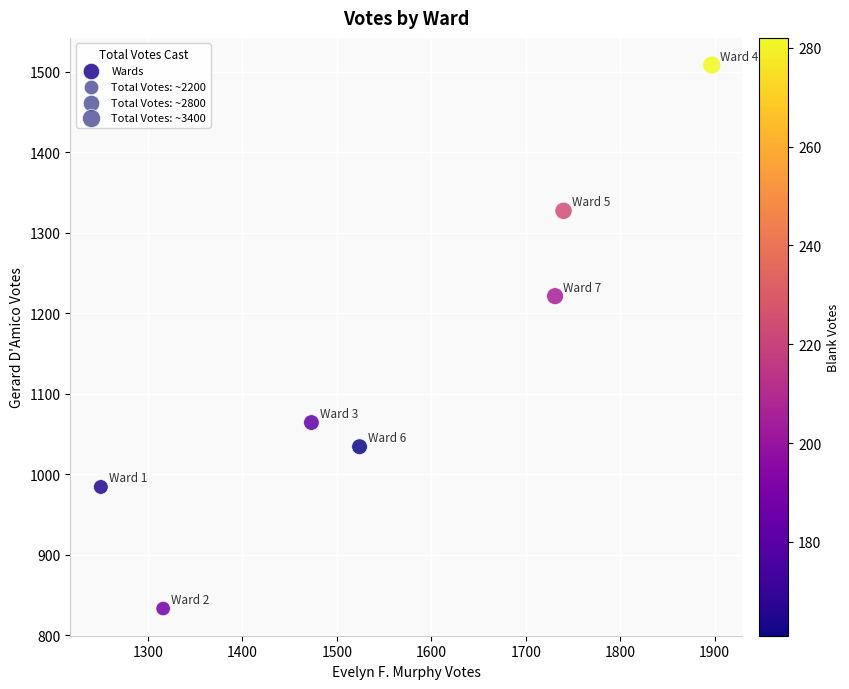

What is the average Y value?

1139